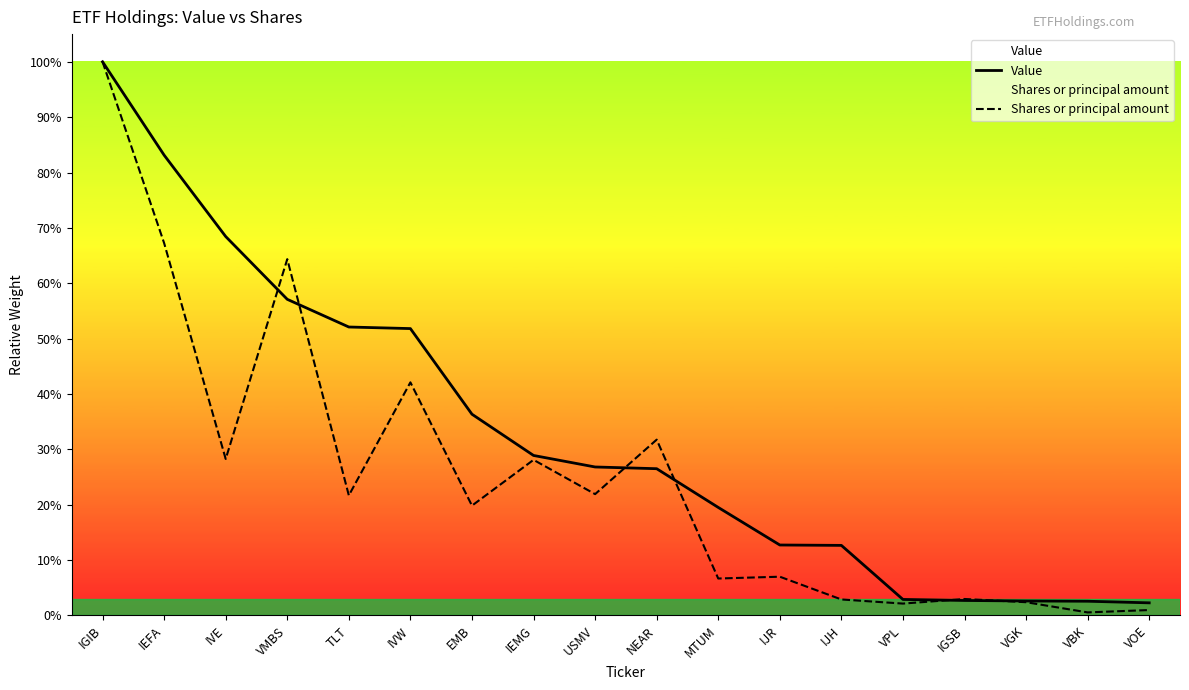

Rank the series at IJH from lowest to highest value.

Shares or principal amount, Value